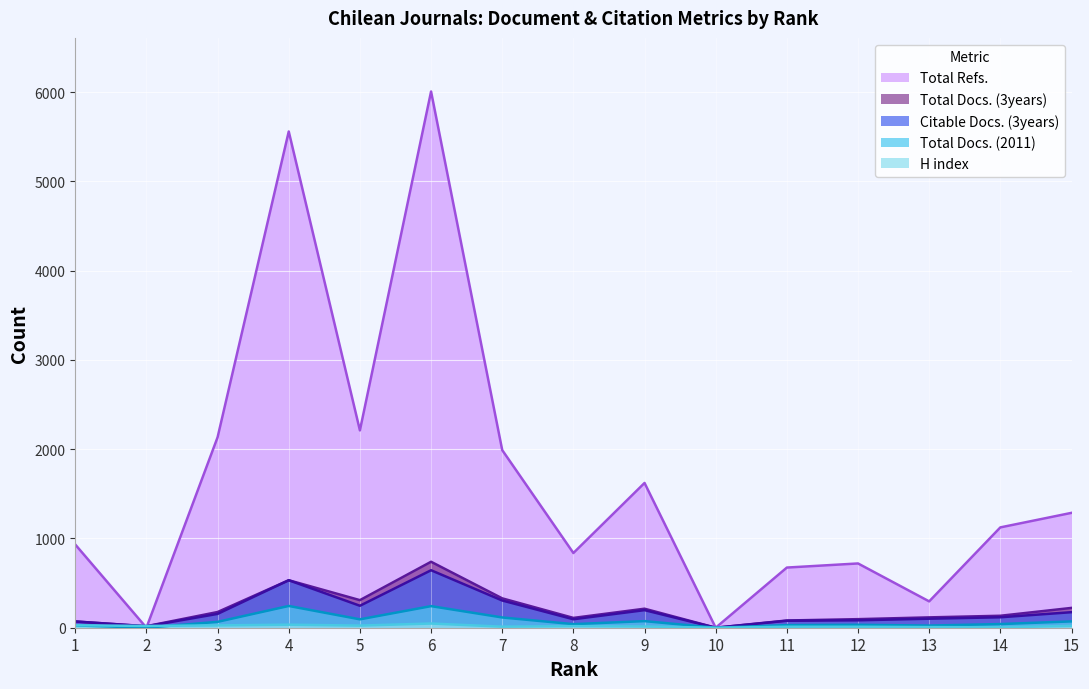

True or false: Total Docs. (2011) and Citable Docs. (3years) intersect in this chart.

False